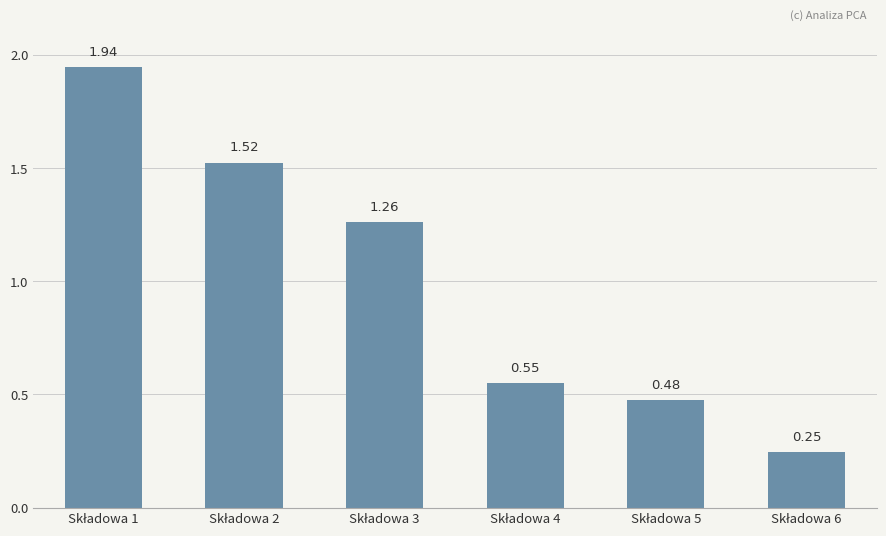

What is the difference between the second highest and second lowest values?

1.0